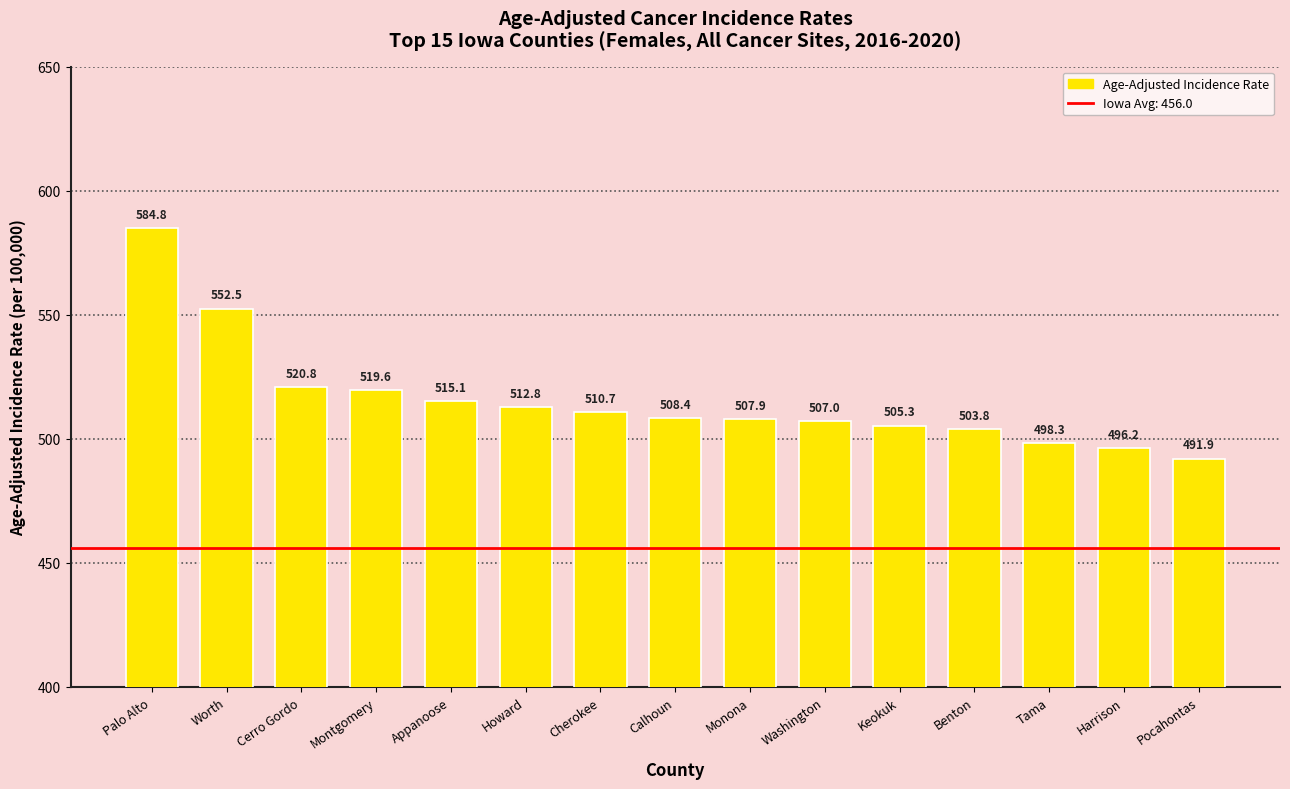

List the labels in order of value, smallest first.

Pocahontas, Harrison, Tama, Benton, Keokuk, Washington, Monona, Calhoun, Cherokee, Howard, Appanoose, Montgomery, Cerro Gordo, Worth, Palo Alto